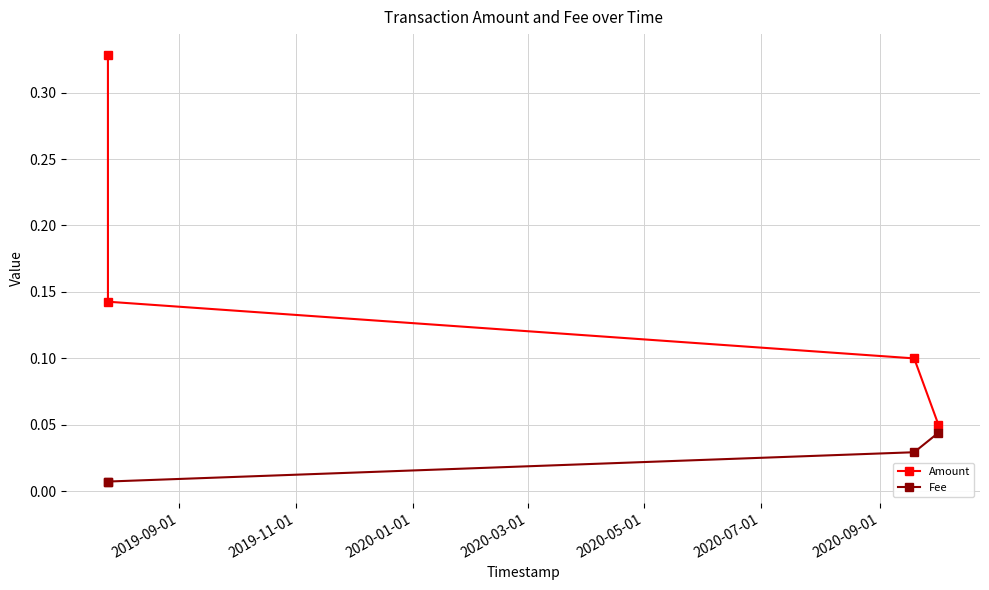

How many lines are shown in the chart?

2